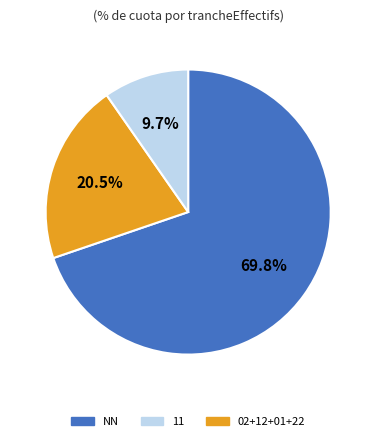

Is there any slice that represents more than half of the pie?

Yes